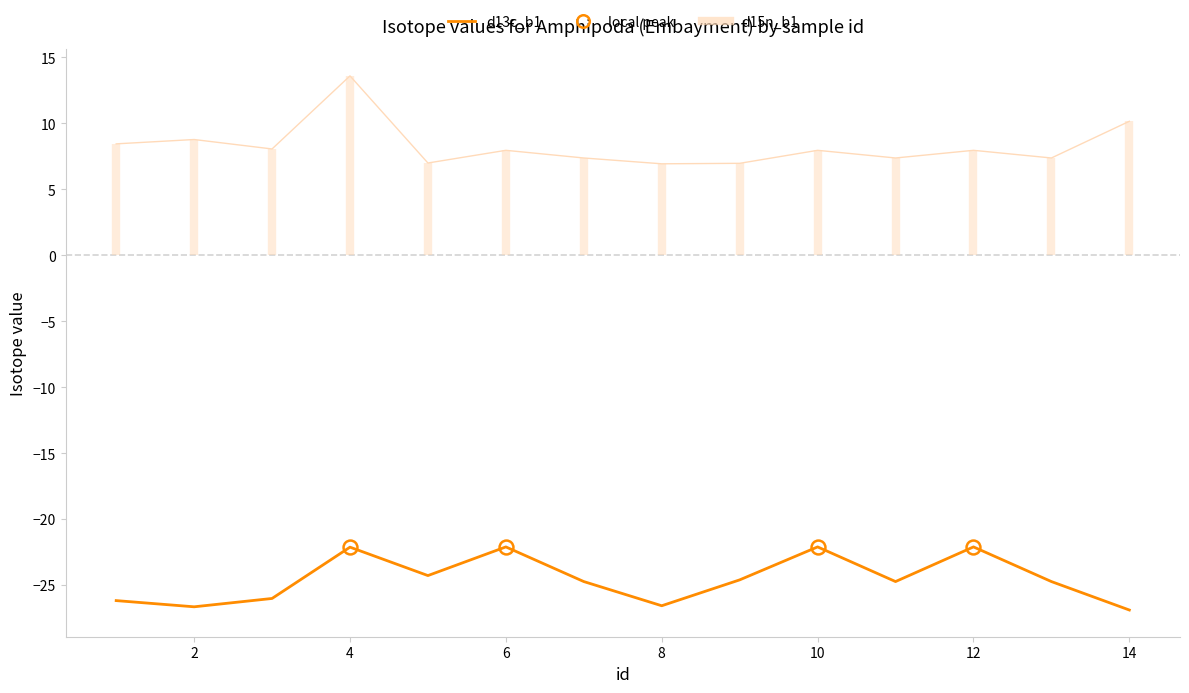

At how many categories does at least one series exceed 8?

5